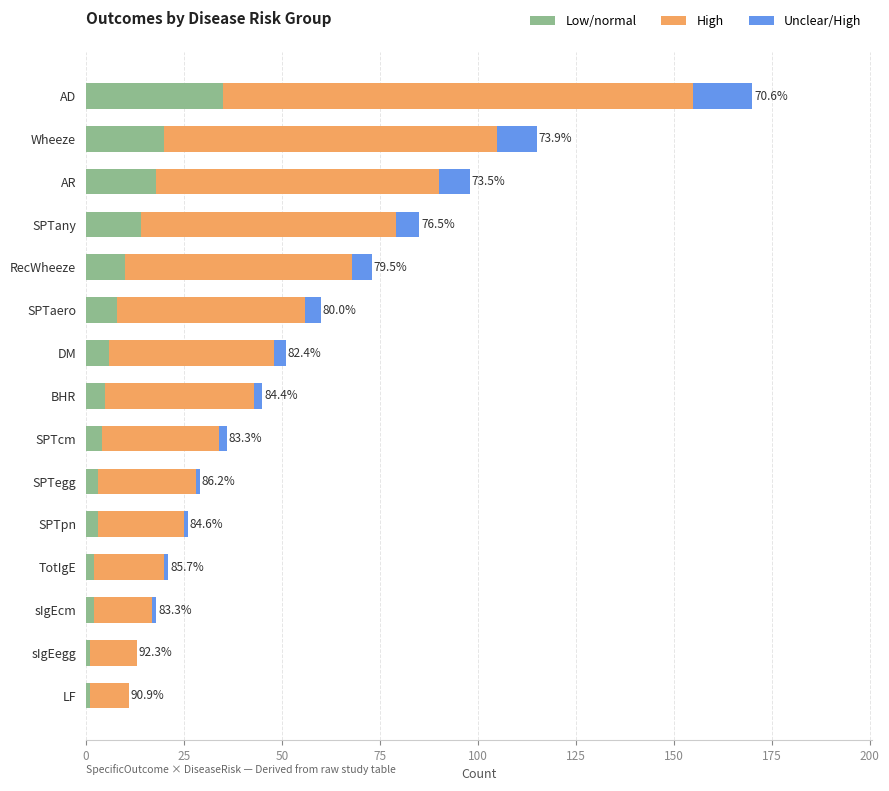

At which category is the sum across all series the highest?

AD